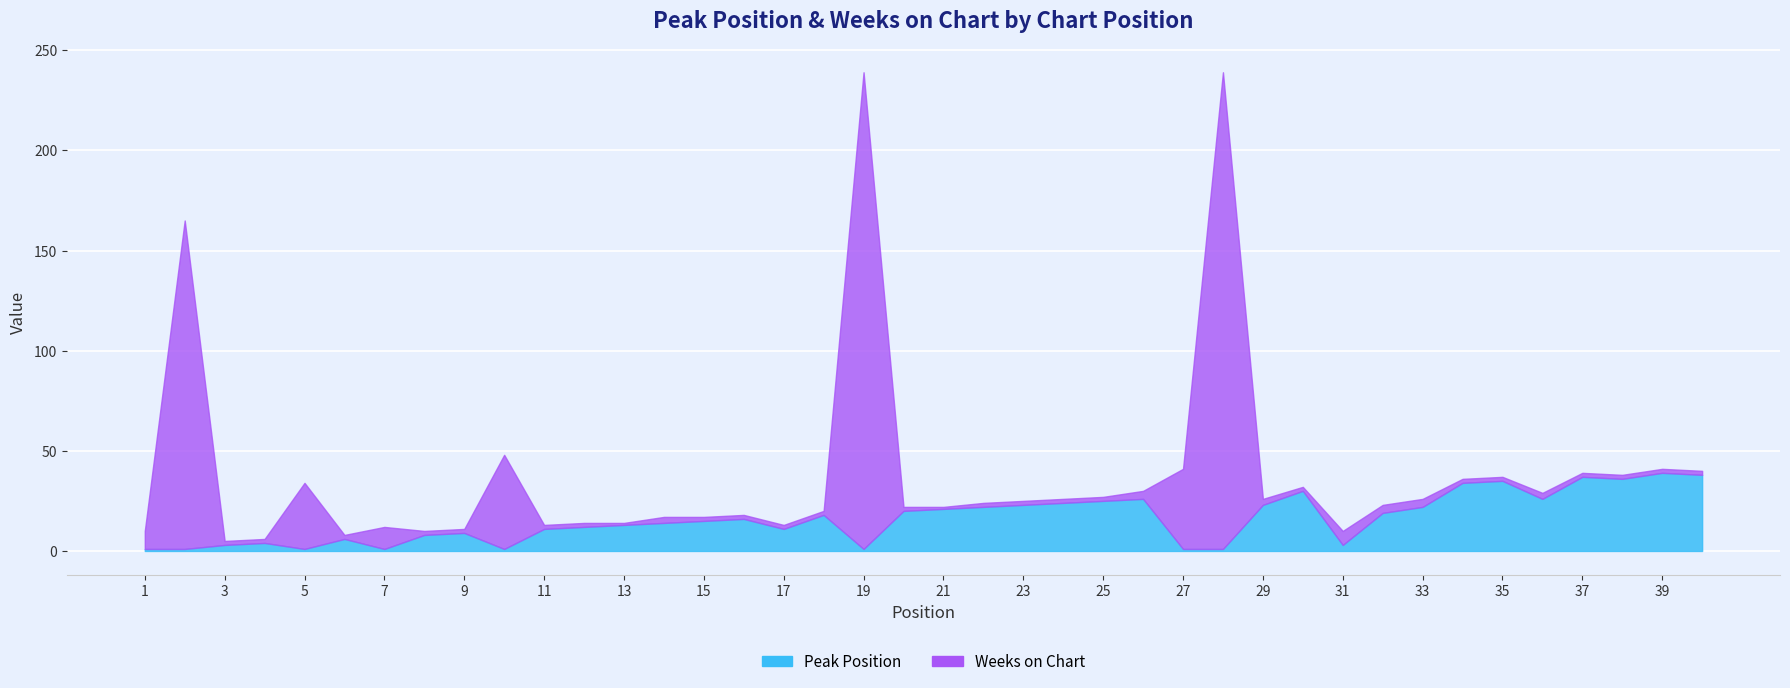

How many lines are shown in the chart?

2